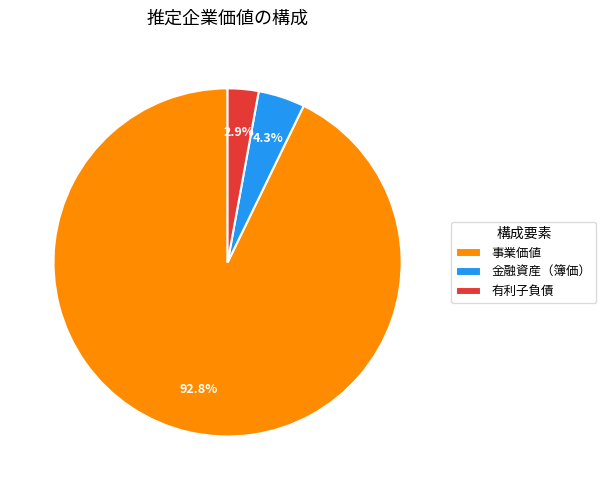

Rank the categories by value from highest to lowest.

事業価値, 金融資産（簿価）, 有利子負債